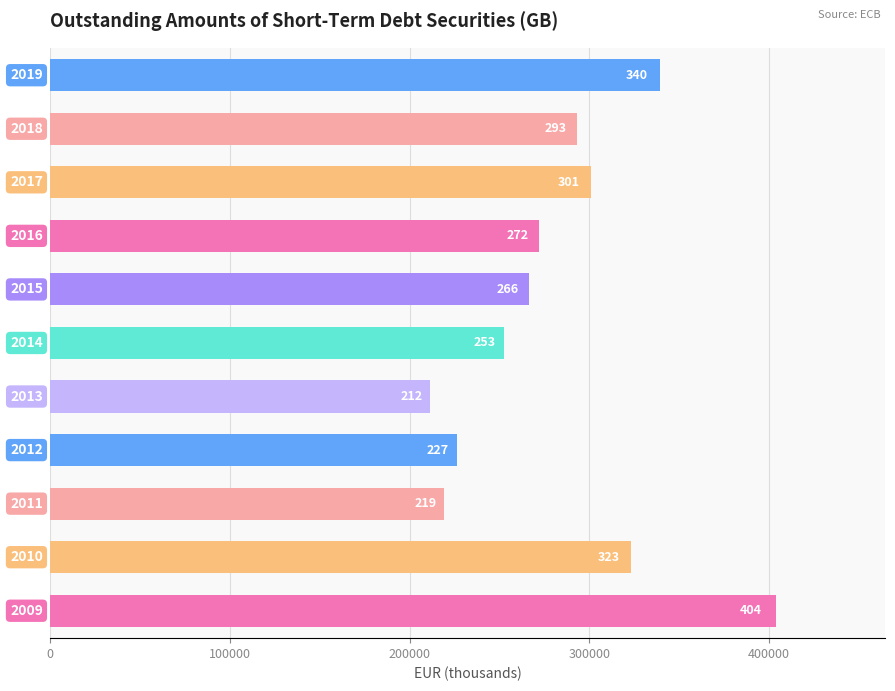

Does the chart contain any negative values?

No